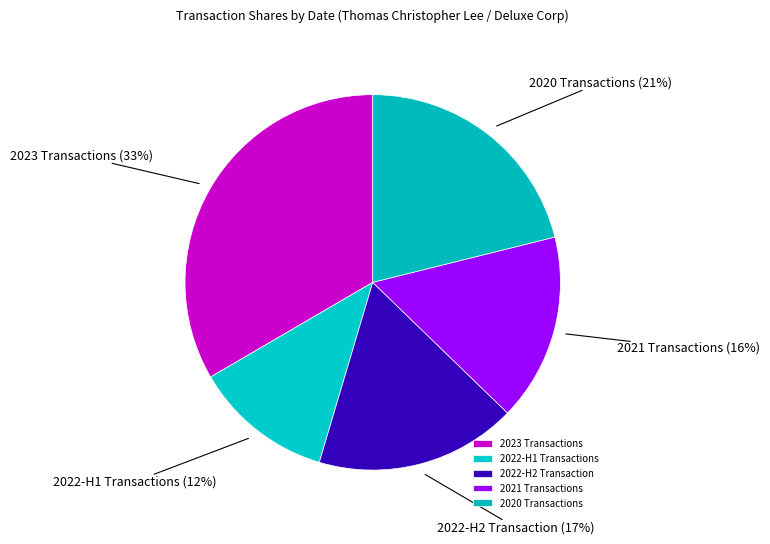

To the nearest percent, what is the difference between the largest and smallest slice percentages?

21%